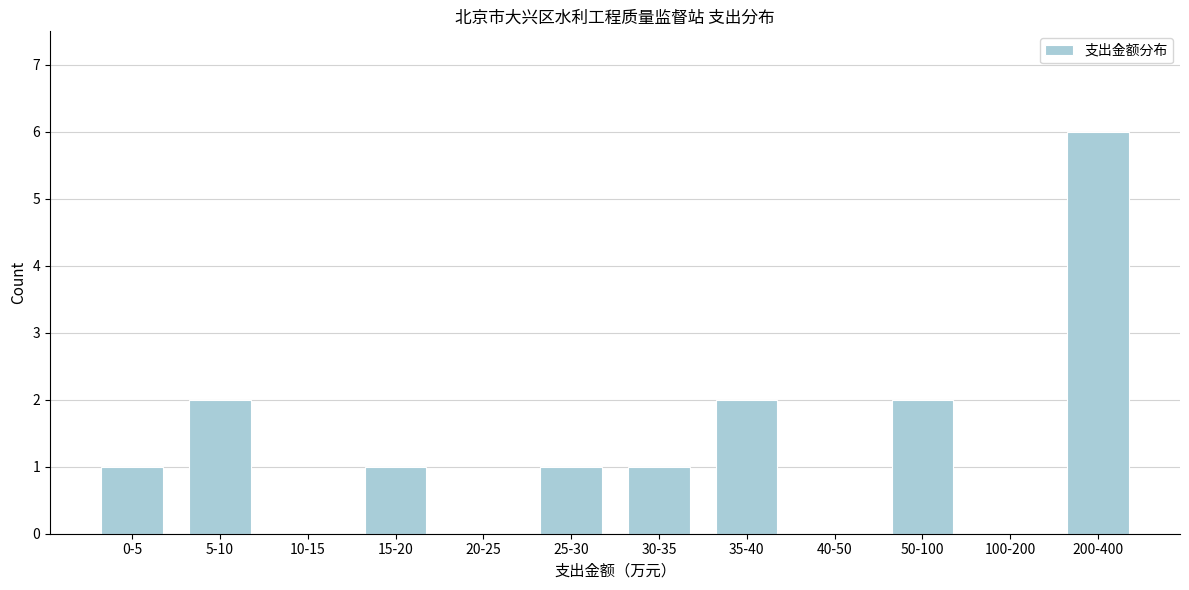

Reading left to right, list all the values displayed in this chart.

0-5=1	5-10=2	10-15=0	15-20=1	20-25=0	25-30=1	30-35=1	35-40=2	40-50=0	50-100=2	100-200=0	200-400=6